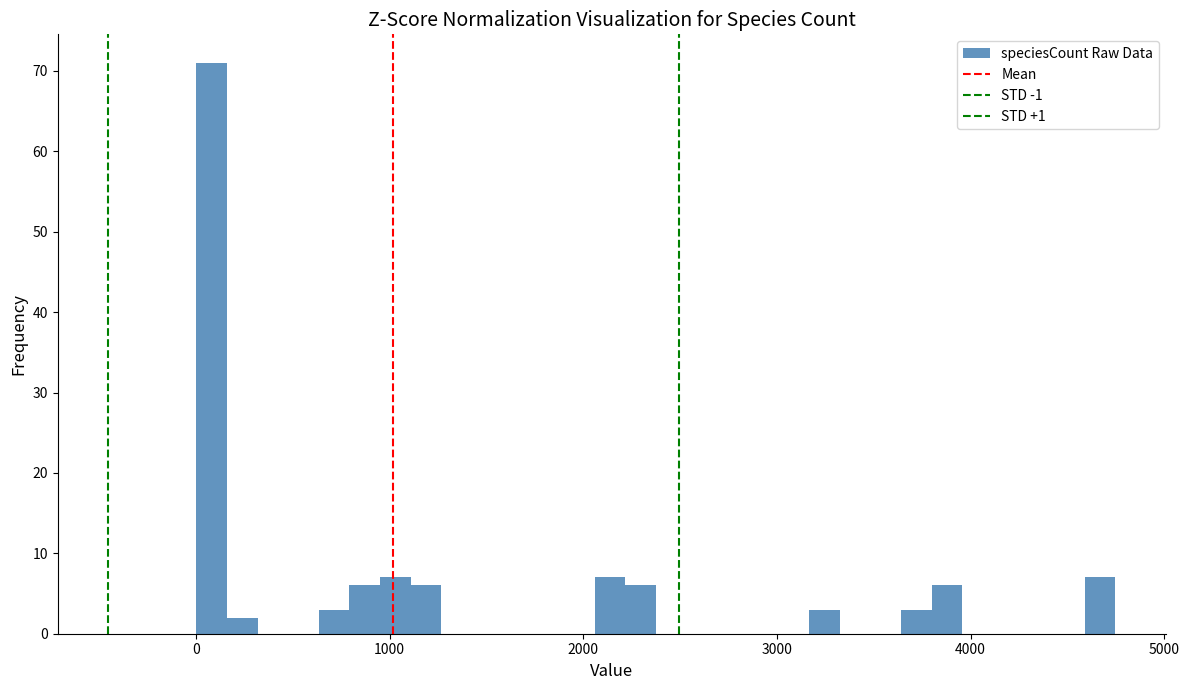

Read against the x-axis, roughly where is the centre of the tallest bar?

100